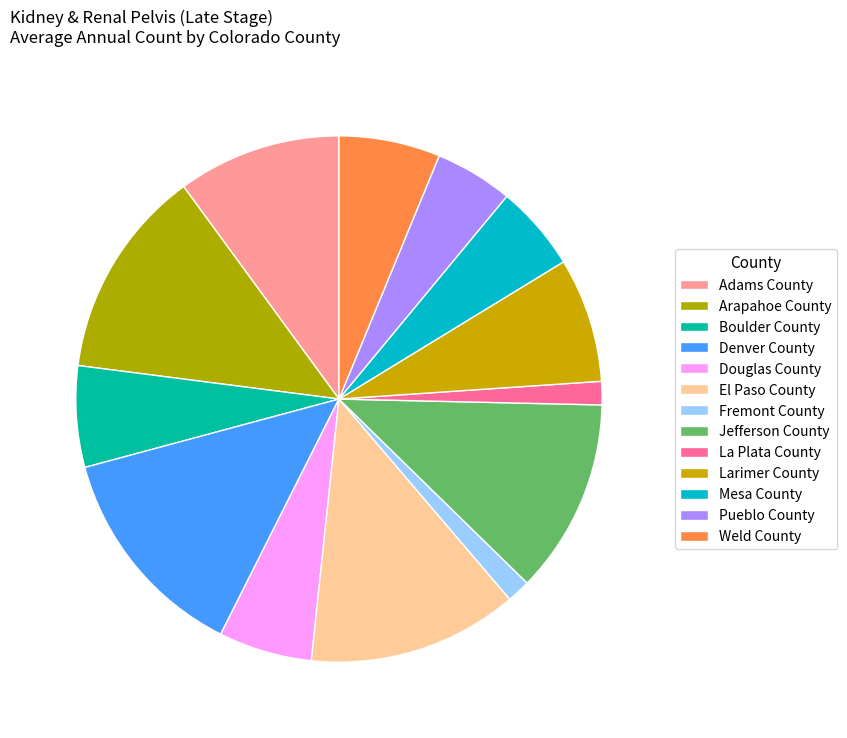

Does Fremont County account for over 50% of the chart?

No